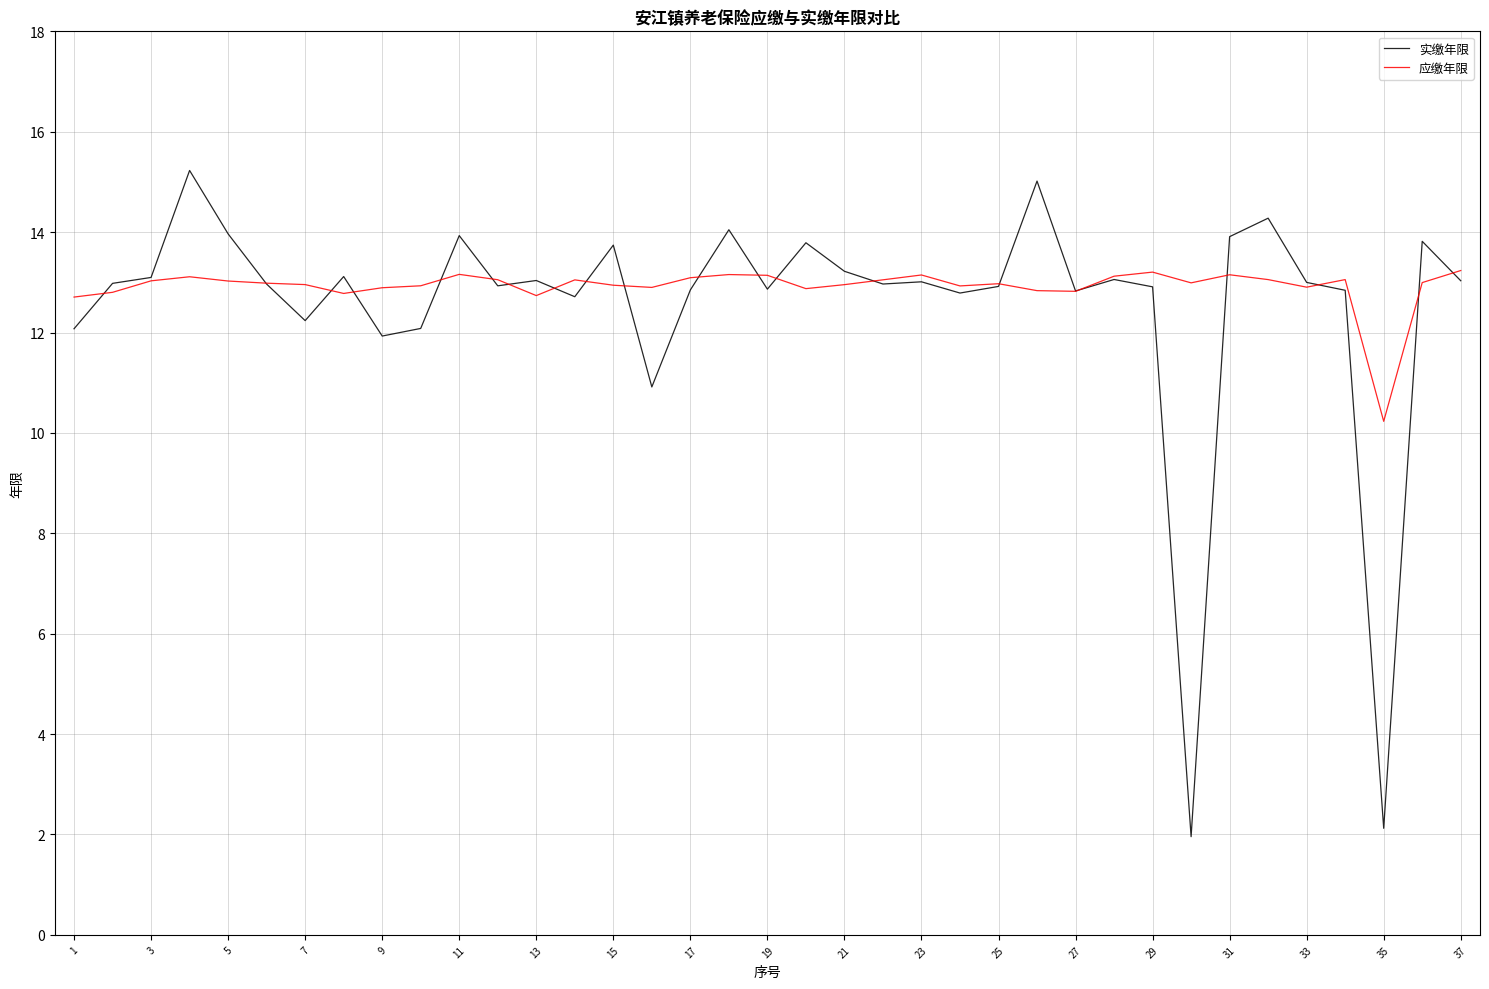

Which series has the widest spread of values?

实缴年限